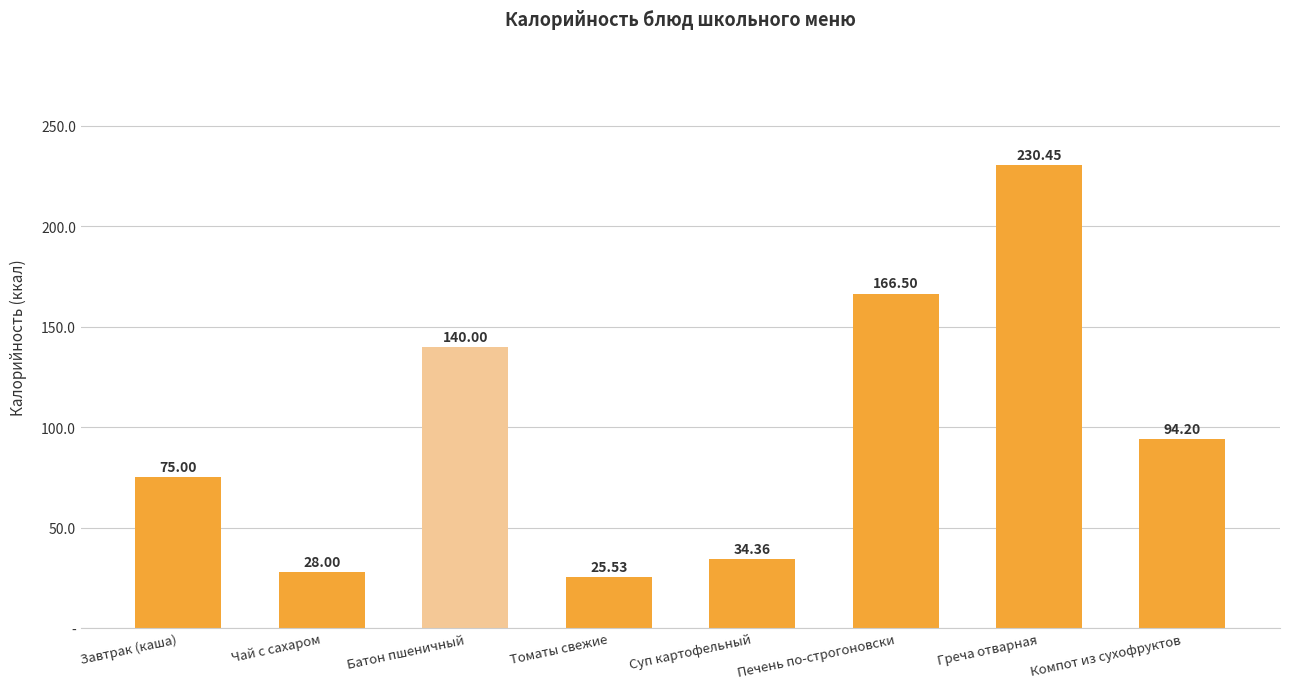

What is the minimum value shown in the chart?

25.5